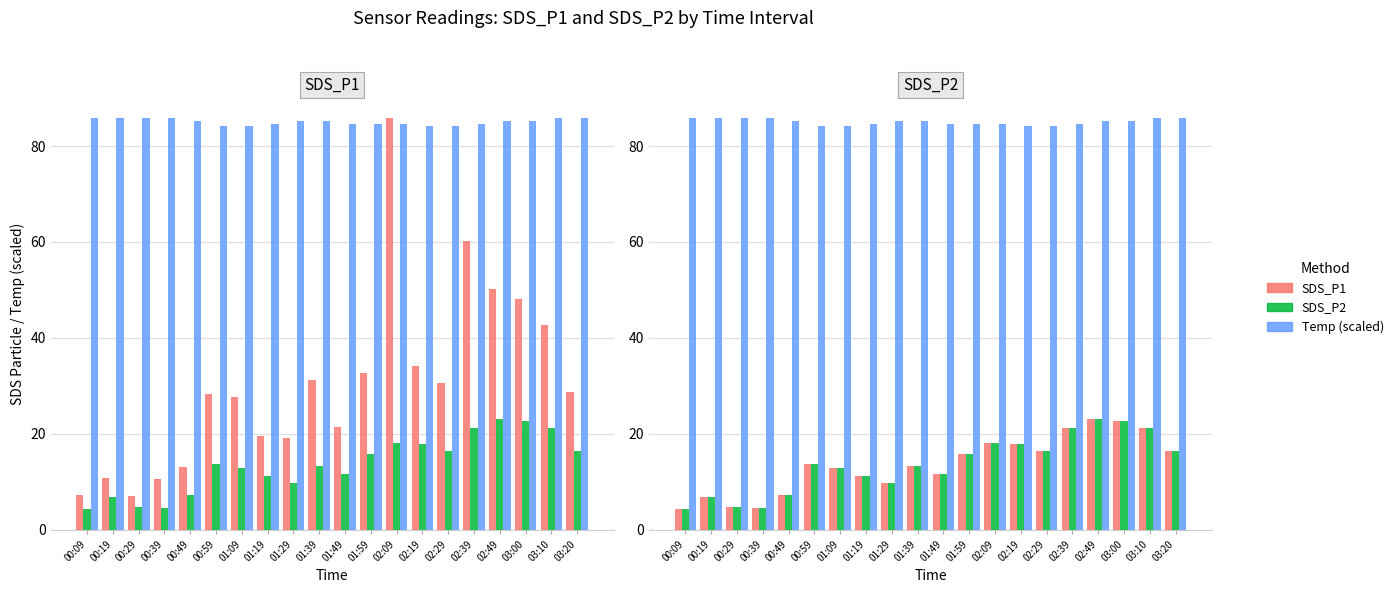

Is it true that SDS_P1 equals 4.6 at 00:49?

False